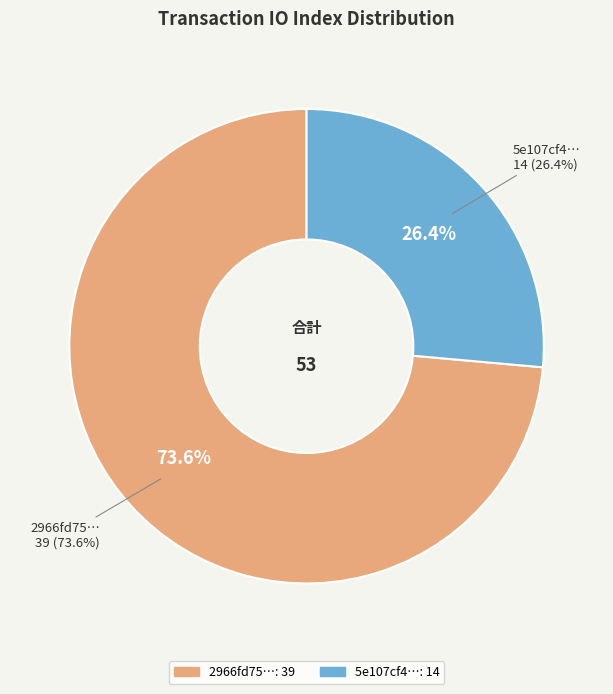

Do io_index_14 and io_index_39 together represent more than half of the pie?

Yes